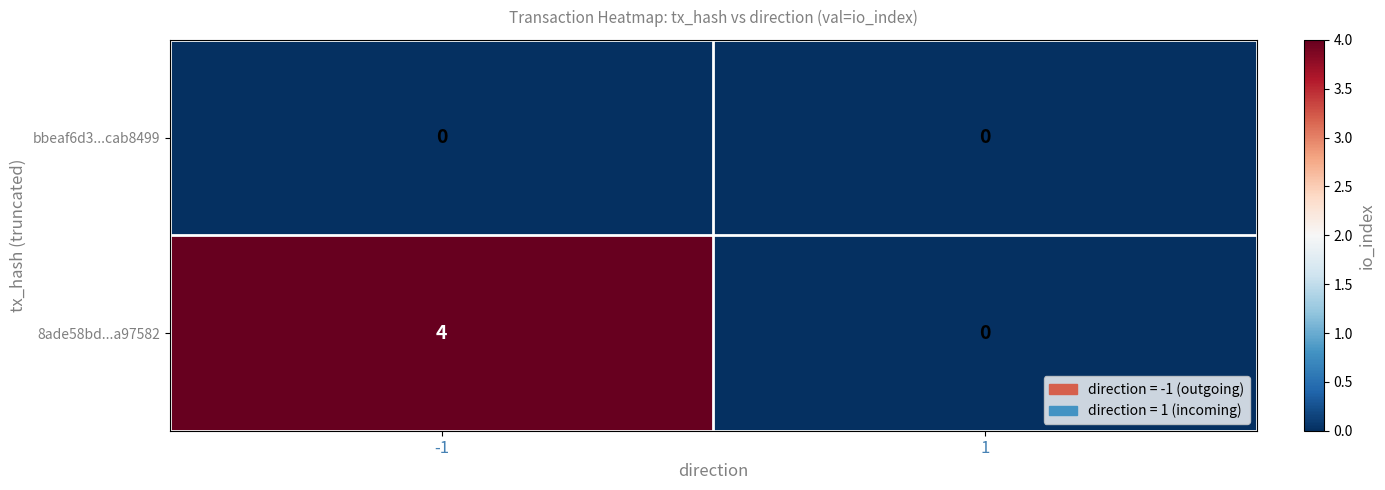

Which series changed the most between -1 and 1?

8ade58bd...a97582